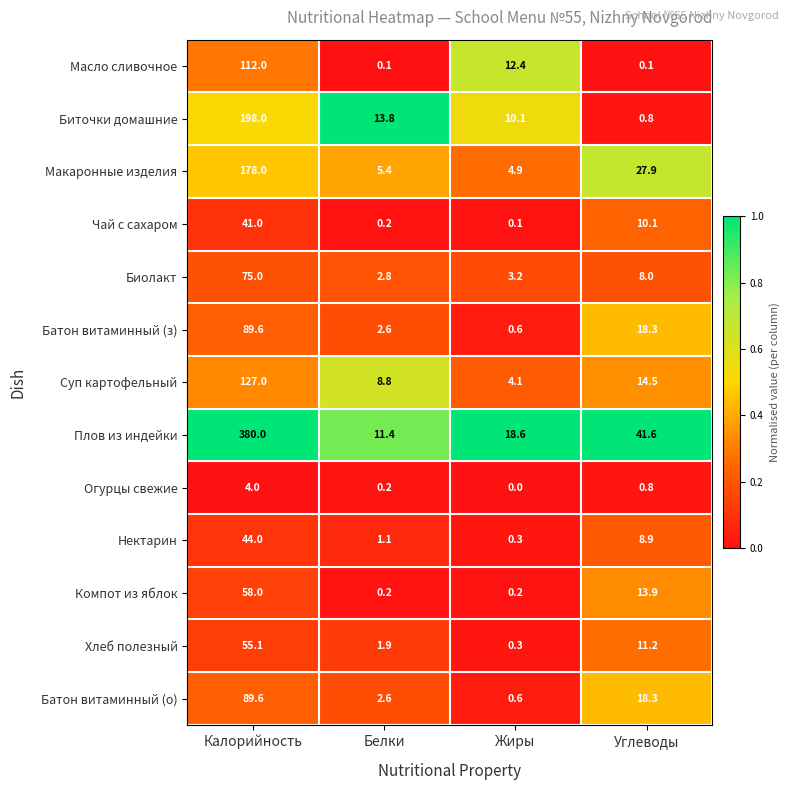

Rank the categories by Хлеб полезный value from highest to lowest.

Калорийность, Углеводы, Белки, Жиры